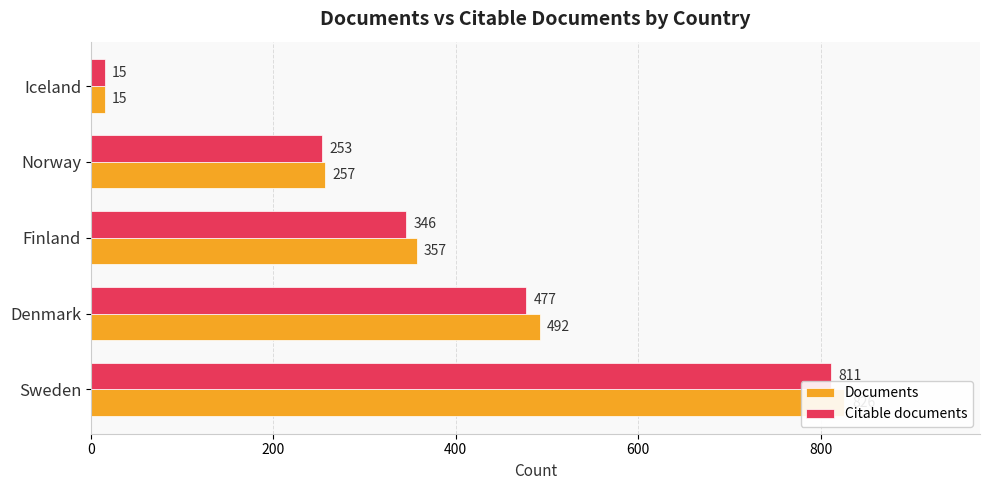

What is the average value of the Documents series?

389